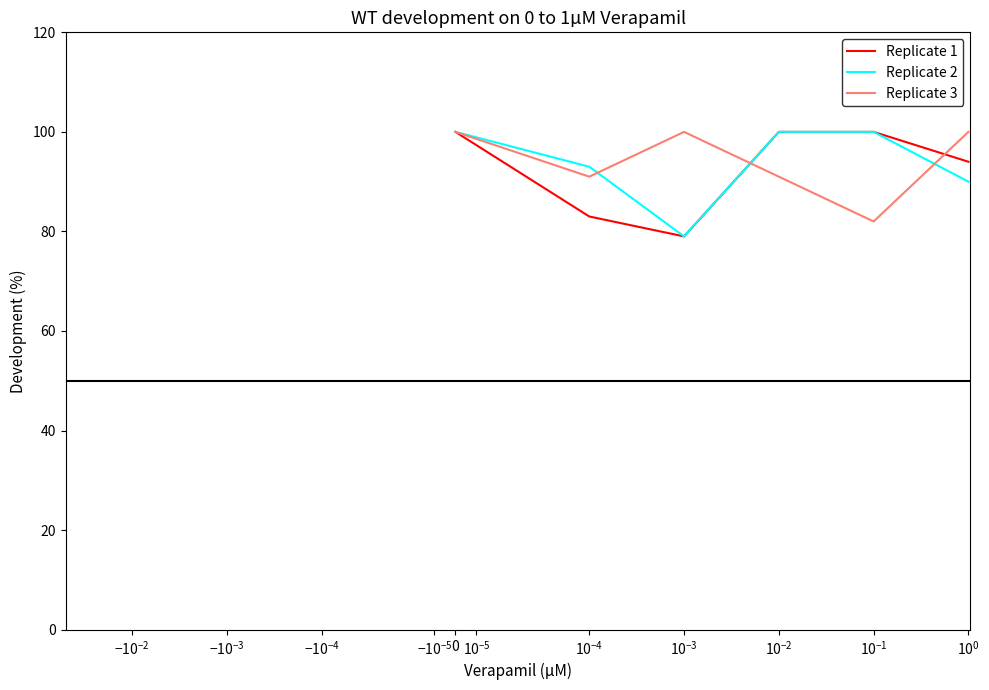

What is the smallest value displayed?

79